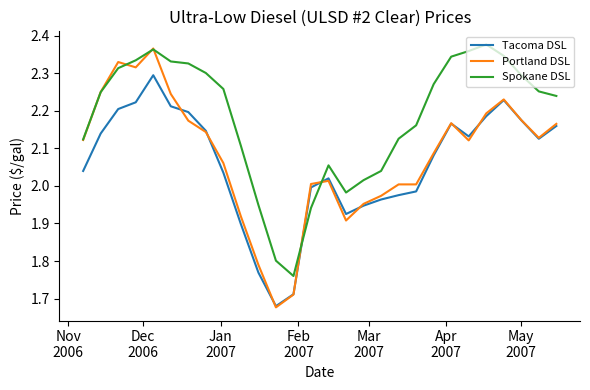

Does the chart display data point markers on the line(s)?

No